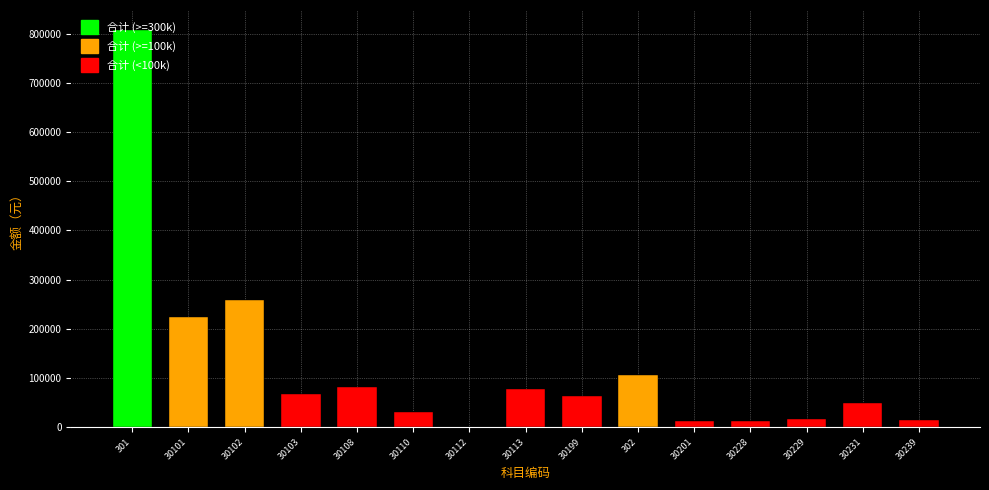

True or false: the data shows 50000 at 30231.

True